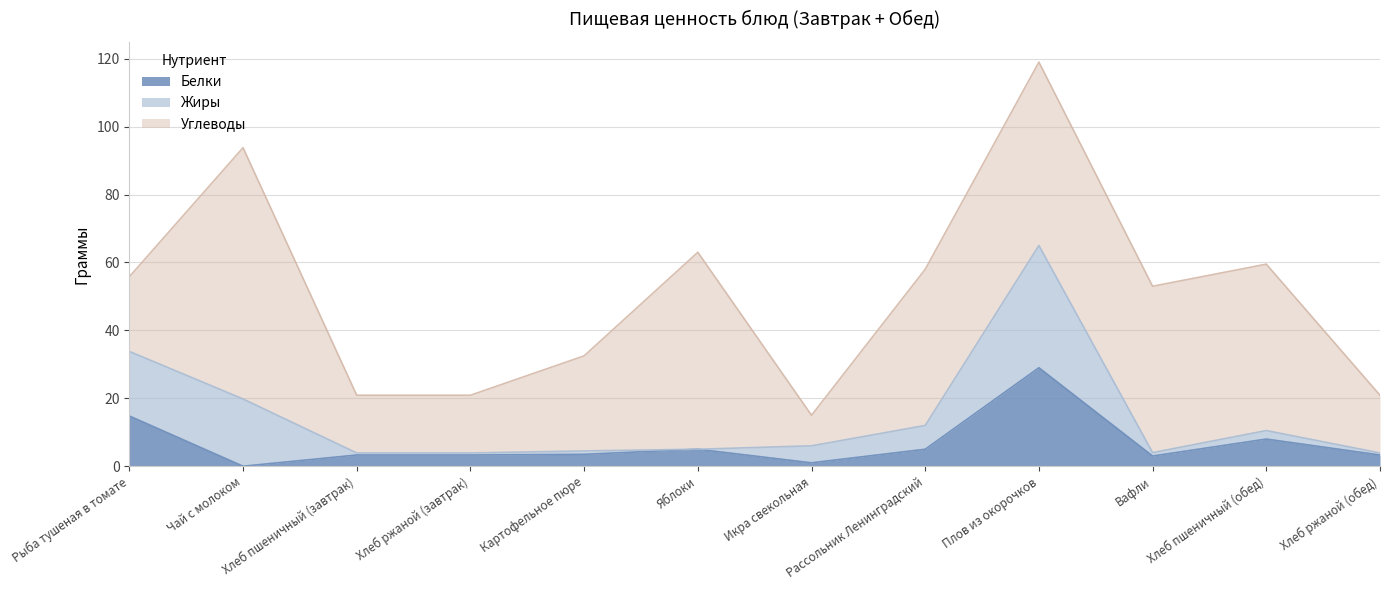

Does the chart display data point markers on the line(s)?

No